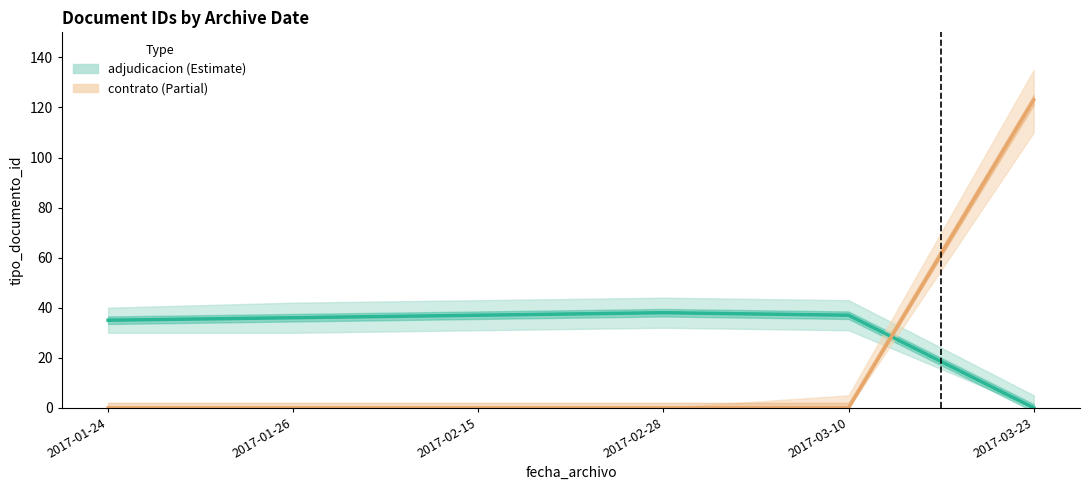

Reading left to right, transcribe all the data shown in this chart.

adjudicacion (Estimate): 2017-01-24=35	2017-01-26=36	2017-02-15=37	2017-02-28=38	2017-03-10=37	2017-03-23=0
contrato (Estimate based on partial data): 2017-01-24=0	2017-01-26=0	2017-02-15=0	2017-02-28=0	2017-03-10=0	2017-03-23=123